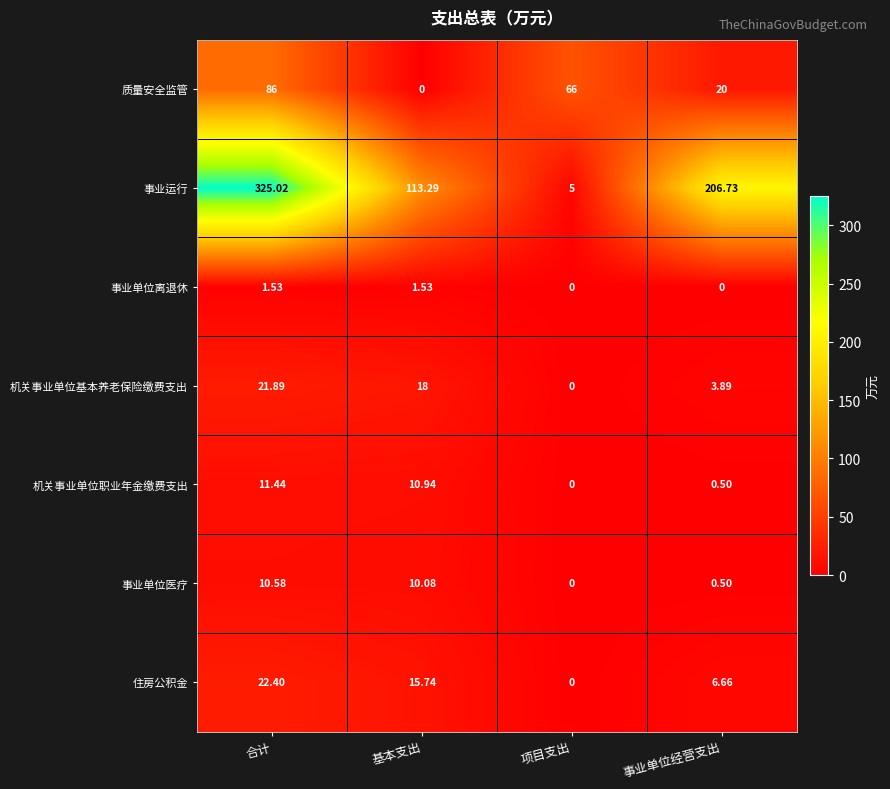

Between 合计 and 事业单位经营支出, which series saw the biggest shift?

事业运行